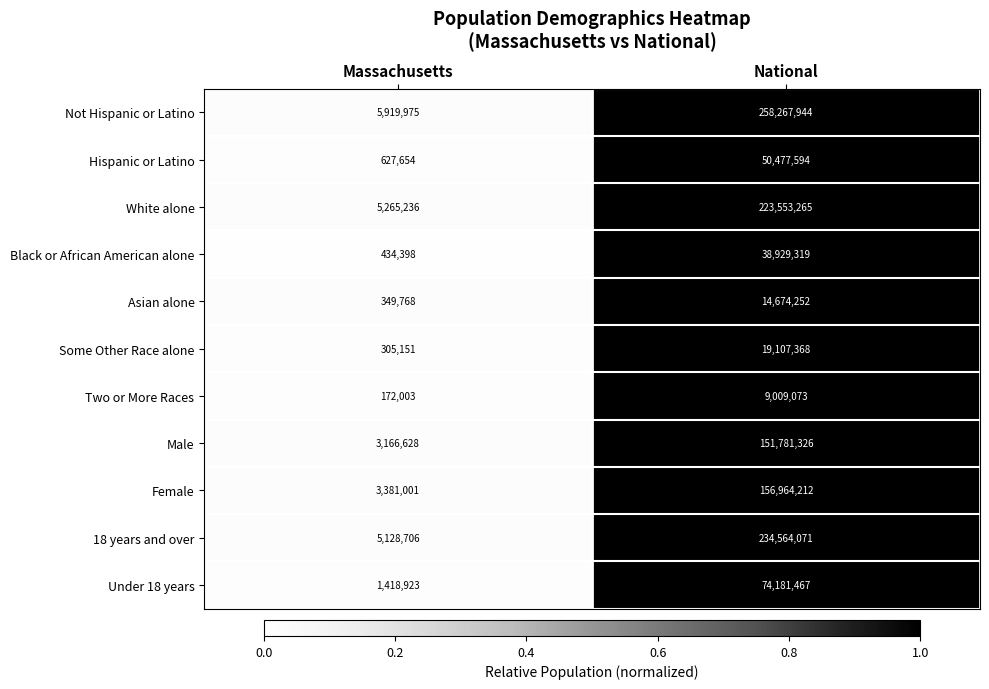

Which series has the largest total across all categories?

Not Hispanic or Latino